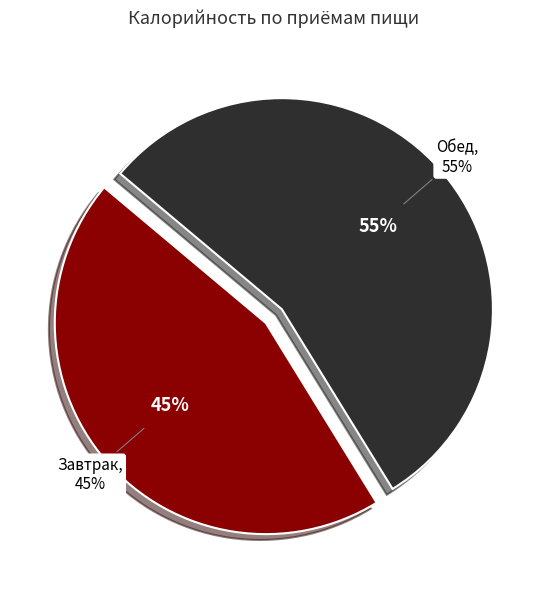

How much of the chart is everything except Обед?

44.9%